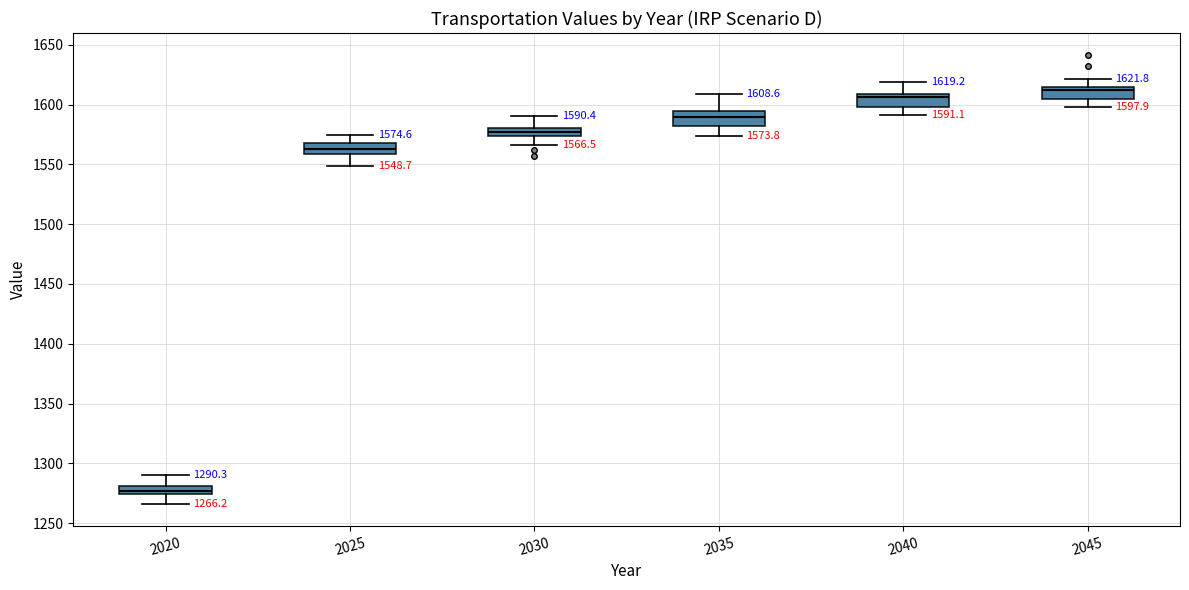

Which box has the highest median line?

2045